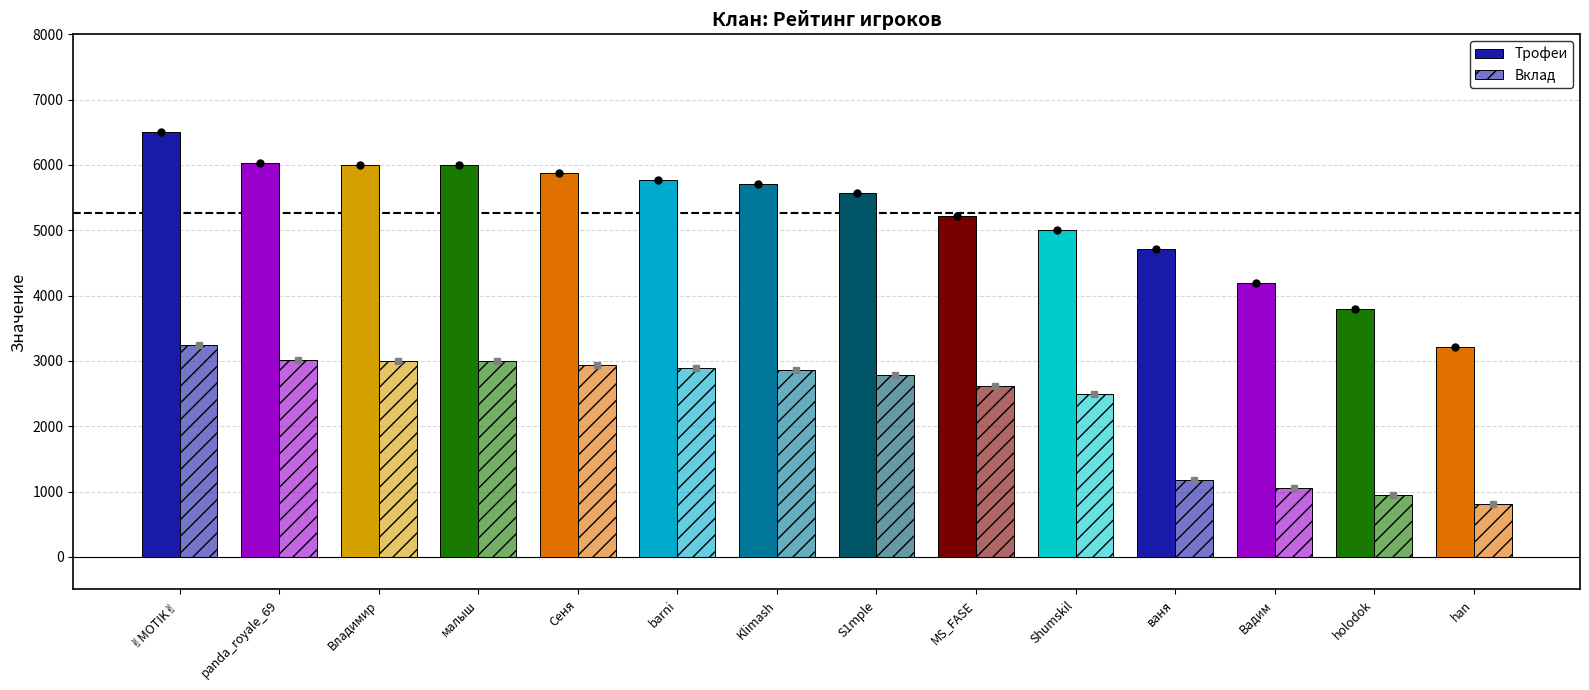

Reading left to right, extract all data points from this chart.

Трофеи: ✌MOTIK✌=6501	panda_royale_69=6030	Владимир=6007	малыш=6000	Сеня=5877	barni=5771	Klimash=5712	S1mple=5568	MS_FASE=5224	Shumskil=5000	ваня=4720	Вадим=4200	holodok=3800	han=3210
Вклад: ✌MOTIK✌=3250	panda_royale_69=3015	Владимир=3003	малыш=3000	Сеня=2938	barni=2885	Klimash=2856	S1mple=2784	MS_FASE=2612	Shumskil=2500	ваня=1180	Вадим=1050	holodok=950	han=802